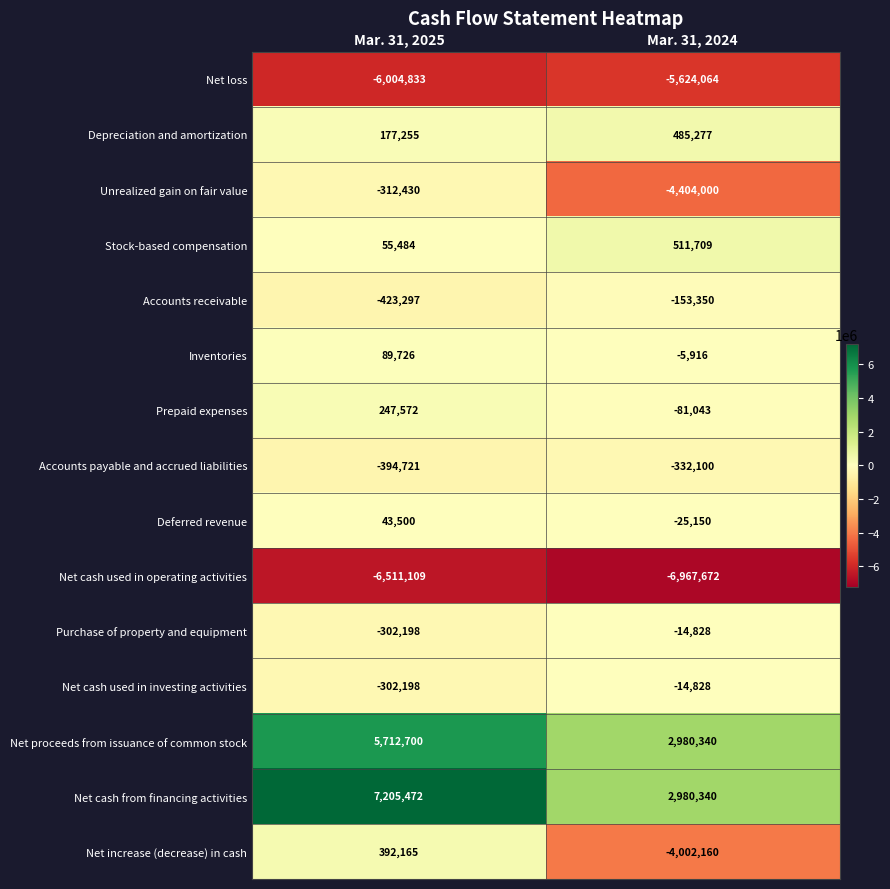

Which category has the highest value across all series?

Mar. 31, 2025